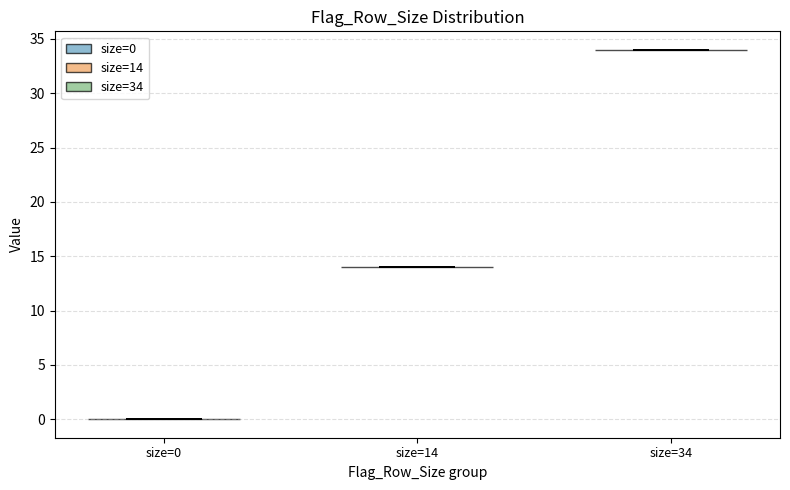

Reading left to right, read every violin against the y-axis: where its median line is, and the lowest and highest points it reaches. The values are not printed on the chart, so give them approximately, as read against the axis.

size=0: median line 0, lowest point 0, highest point 0
size=14: median line 14, lowest point 14, highest point 14
size=34: median line 34, lowest point 34, highest point 34